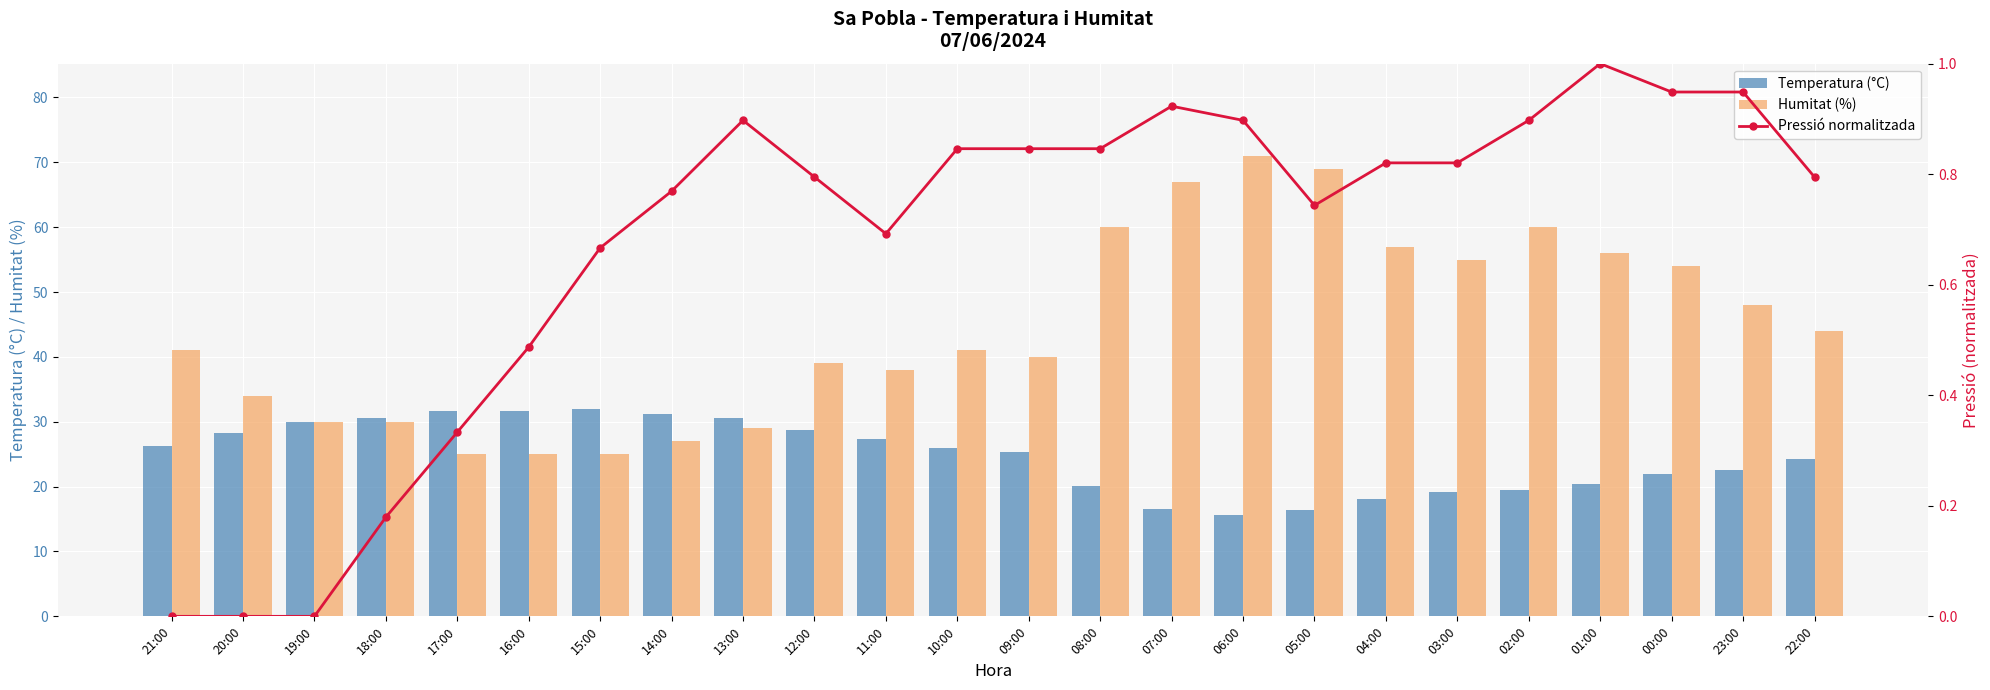

What are all the series names shown in the legend?

Temperatura (°C), Humitat (%), Pressió normalitzada